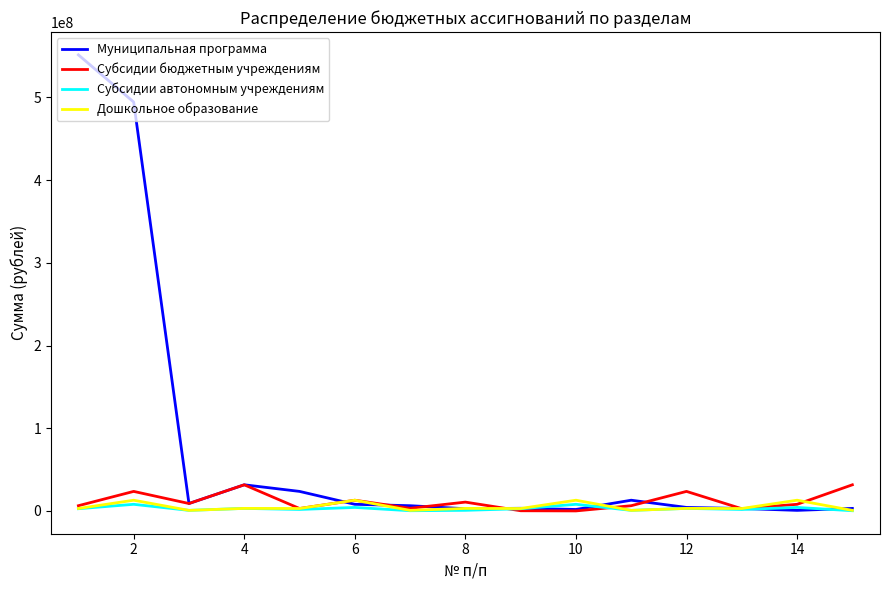

What is the greatest value displayed?

551527201.7